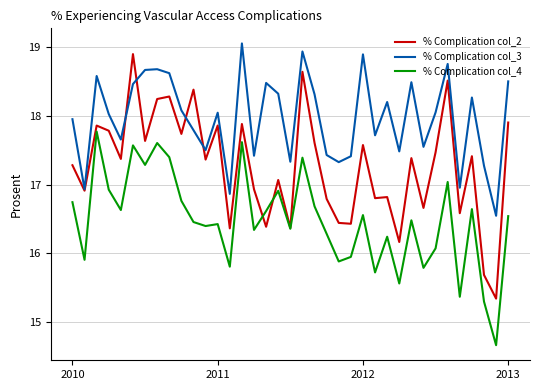

What is the highest value of the % Complication col_2 series?

18.9